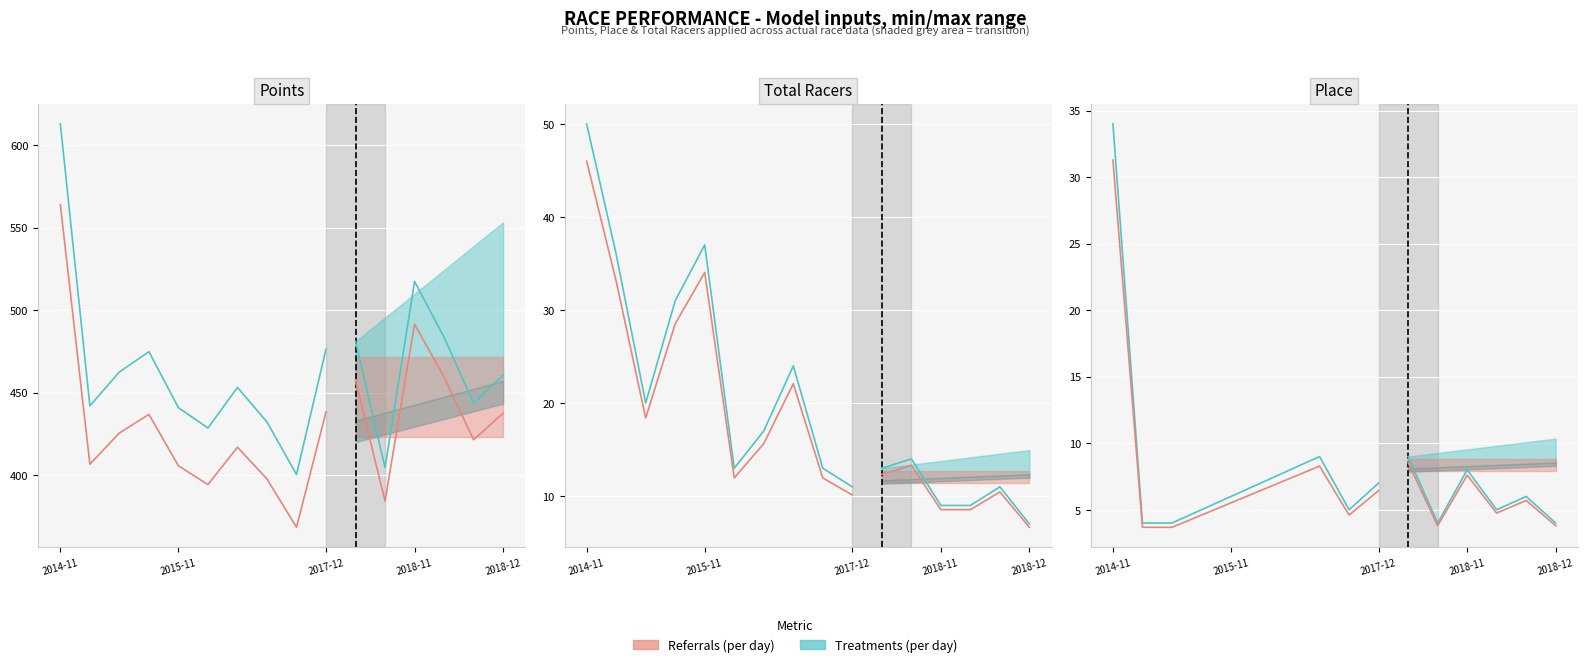

What is the total value across all series at 2015-11?

848.5